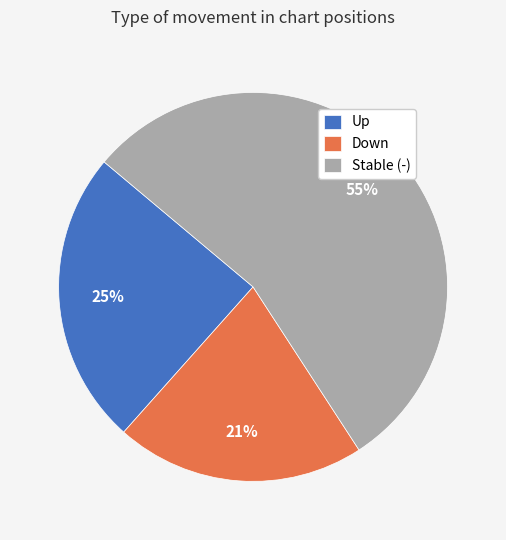

The Up slice represents 39% of the pie. True or false?

False